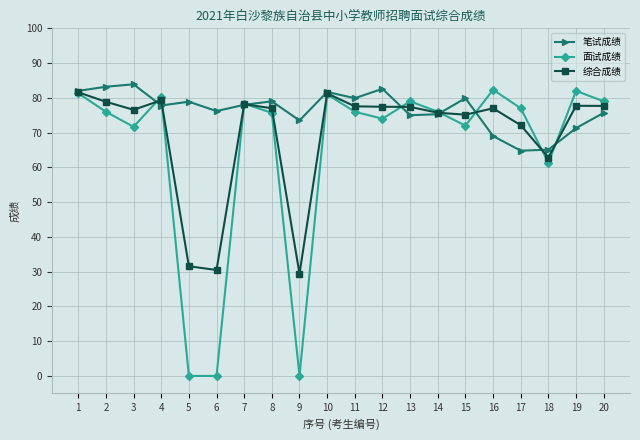

Which series has the widest spread of values?

面试成绩